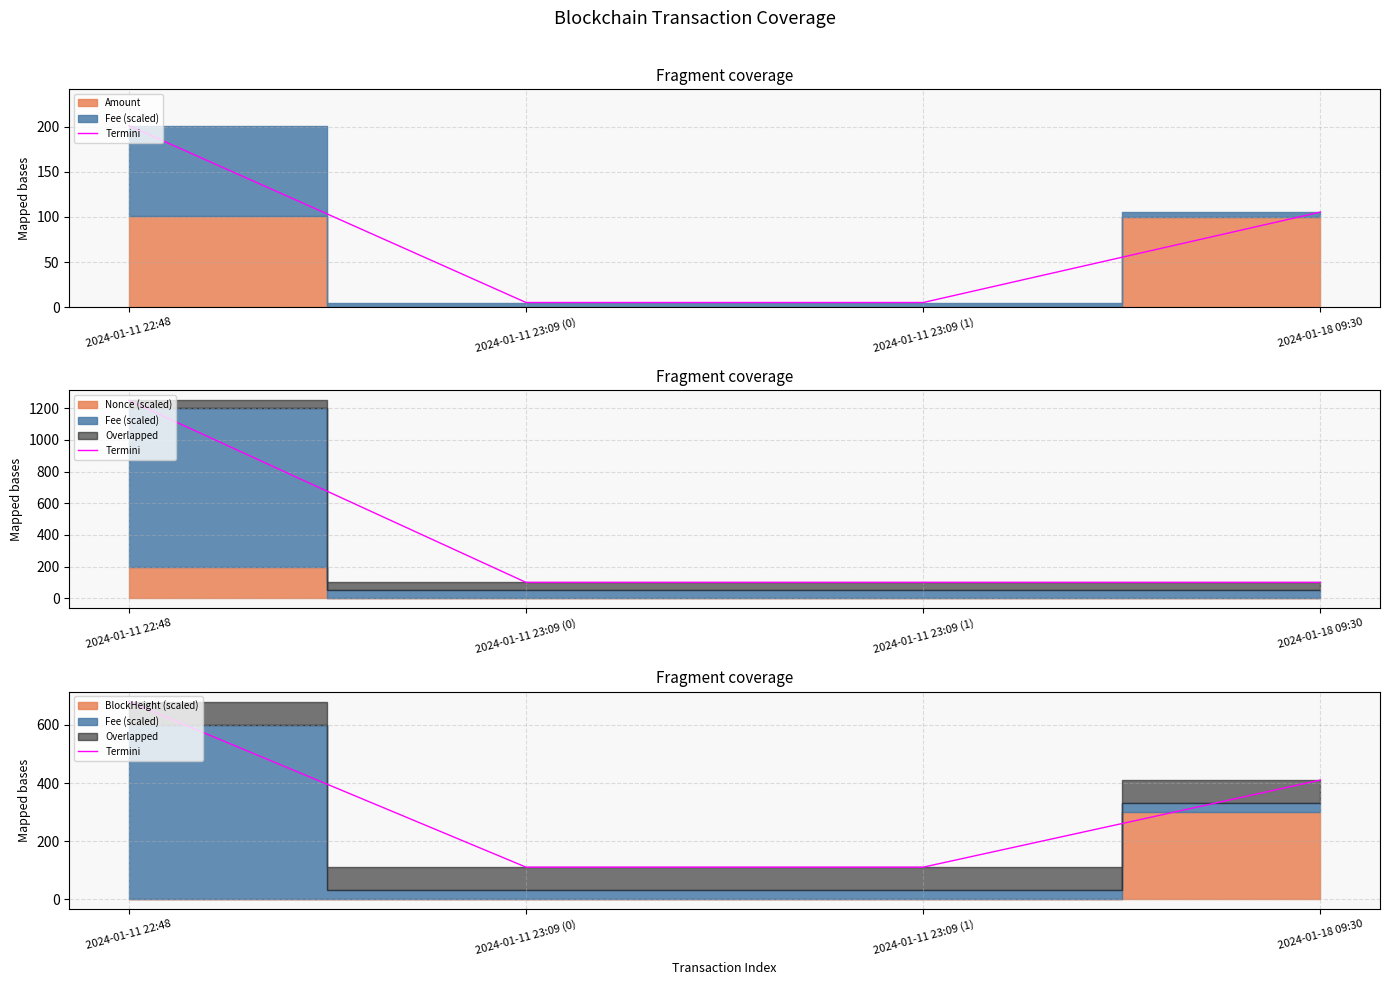

At which label is the value closest to 395?

2024-01-18 09:30